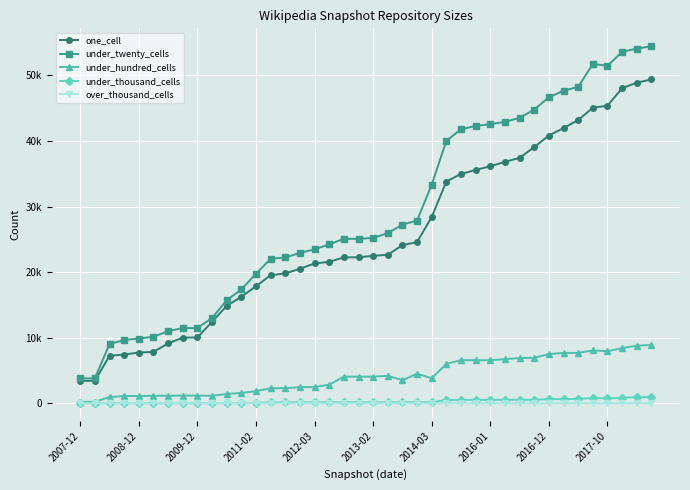

Which series has the largest total across all categories?

under_twenty_cells